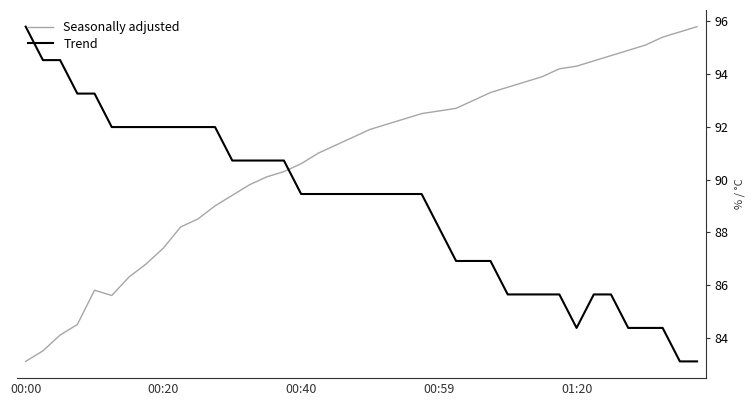

How many times do Seasonally adjusted and Trend cross each other?

1